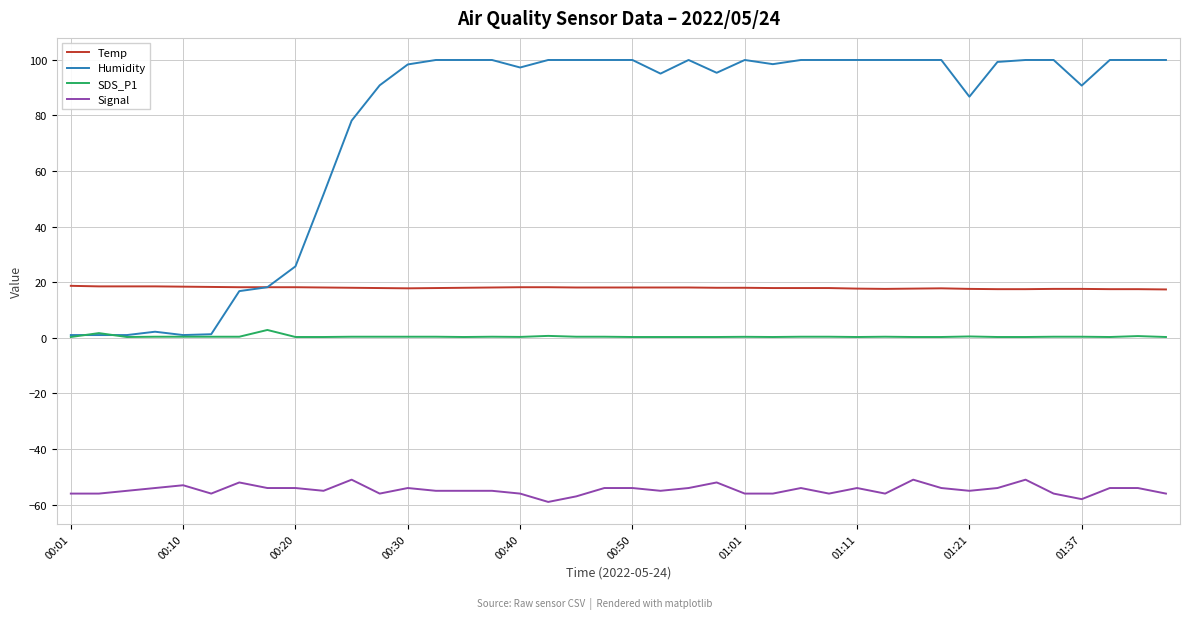

What is the difference between the maximum and second lowest values in the SDS_P1 series?

2.5